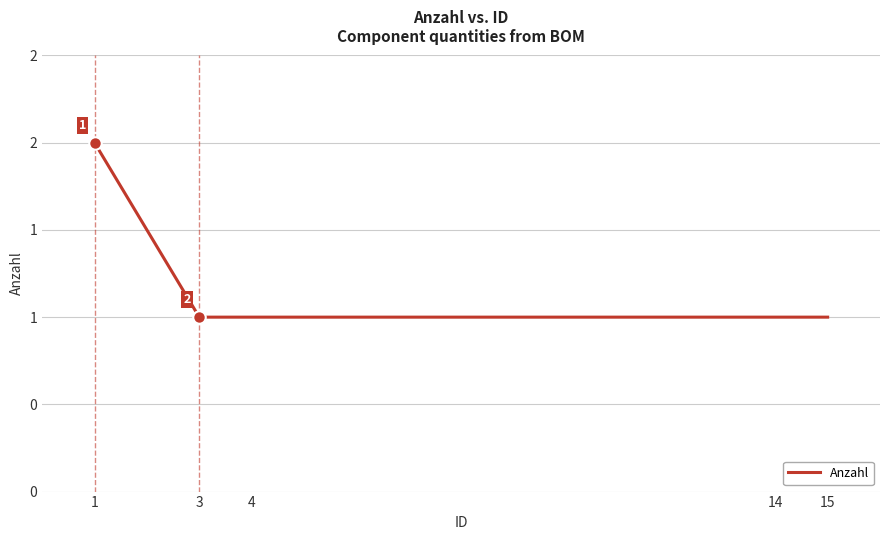

Reading left to right, transcribe all the data shown in this chart.

2	1	1	1	1